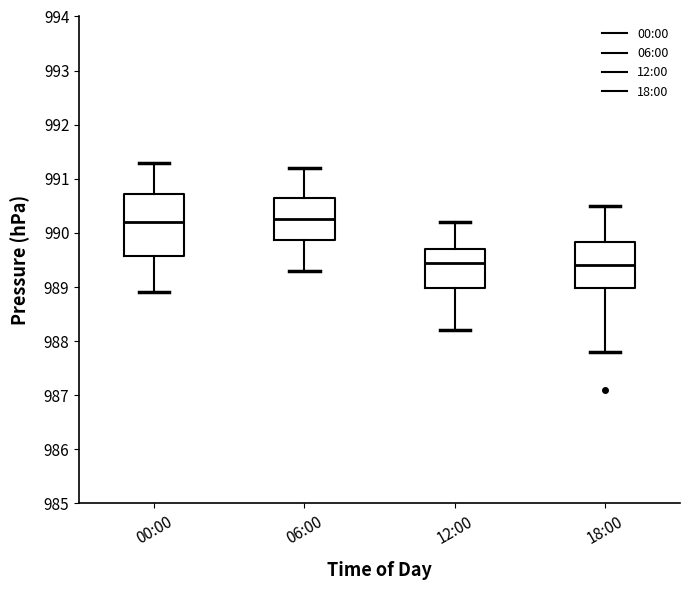

Comparing the boxes themselves (not the whiskers), which one is the tallest?

00:00